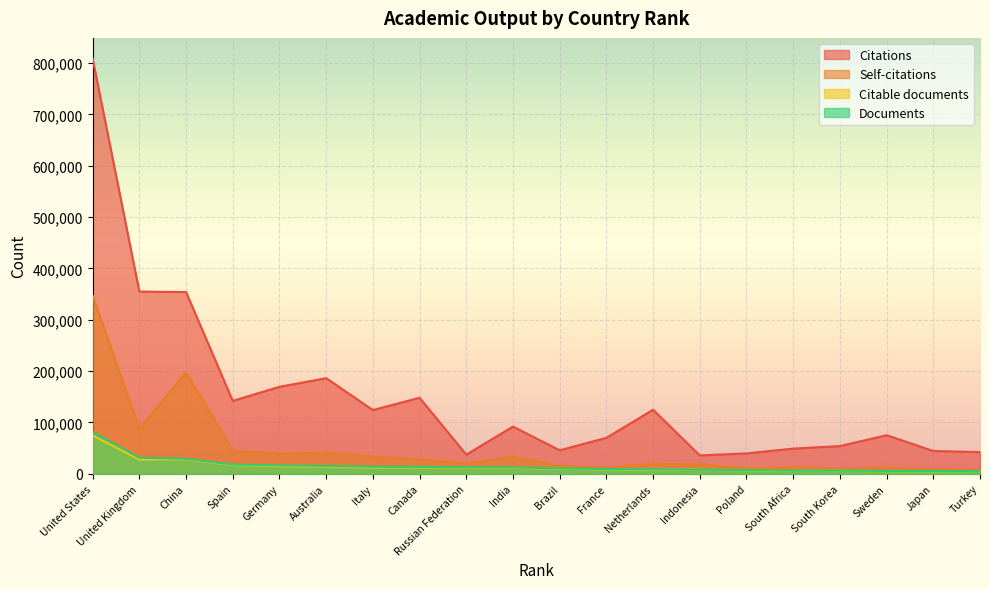

What is the greatest value displayed?

808402